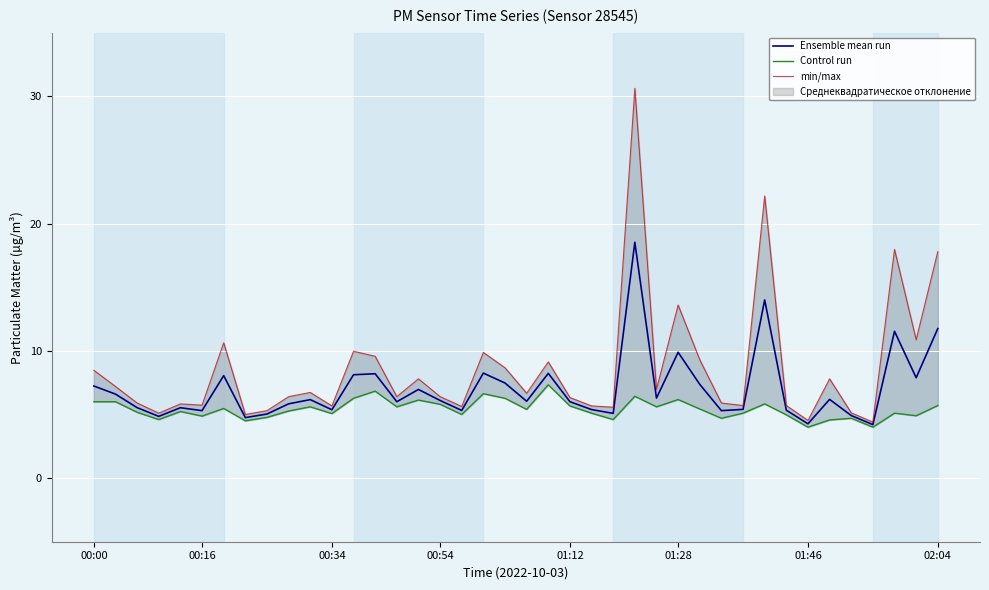

How many lines are shown in the chart?

3